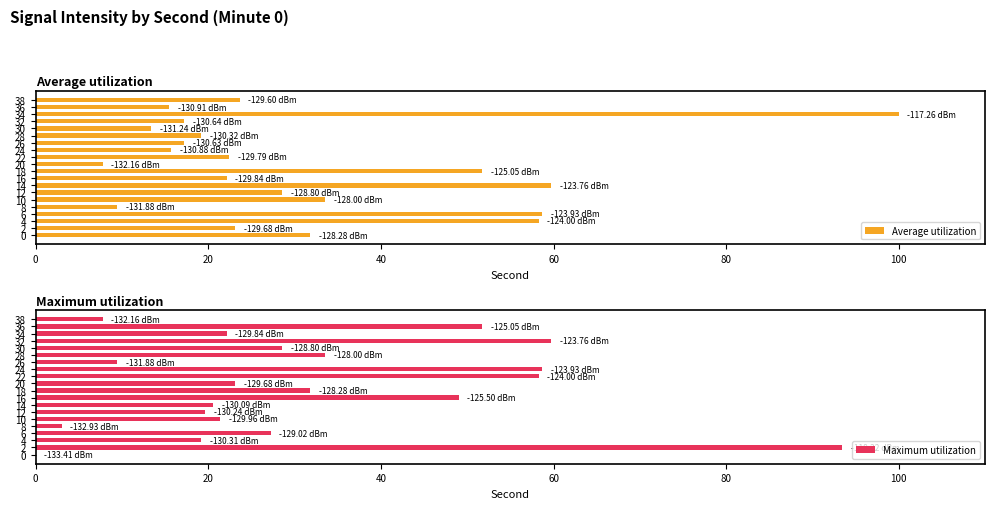

What is the sum of all Maximum utilization values?

638.1